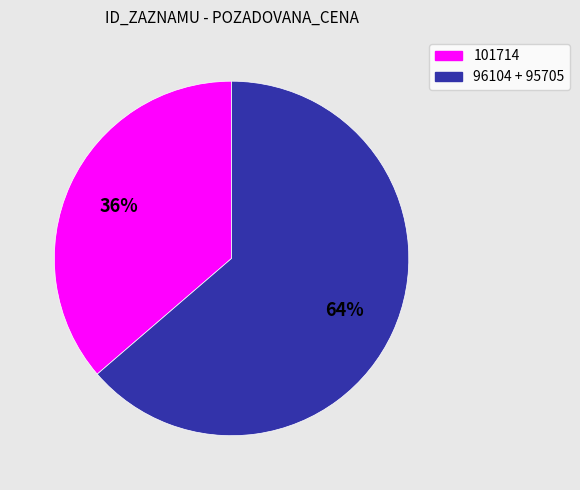

To the nearest percent, what is the average slice percentage?

50%